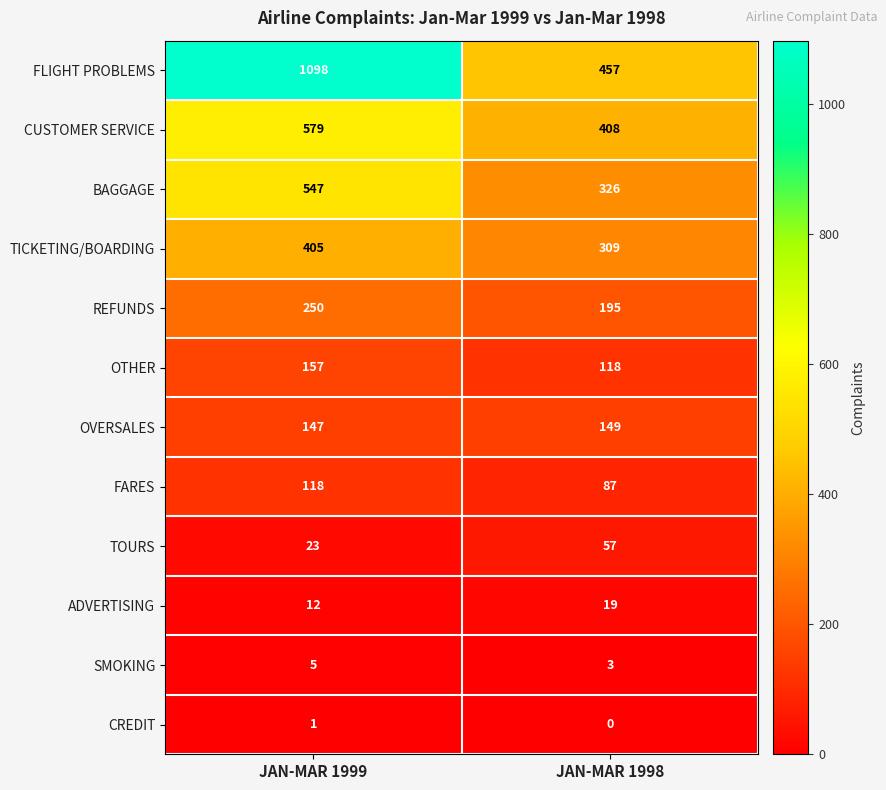

Rank the series at JAN-MAR 1999 from lowest to highest value.

CREDIT, SMOKING, ADVERTISING, TOURS, FARES, OVERSALES, OTHER, REFUNDS, TICKETING/BOARDING, BAGGAGE, CUSTOMER SERVICE, FLIGHT PROBLEMS